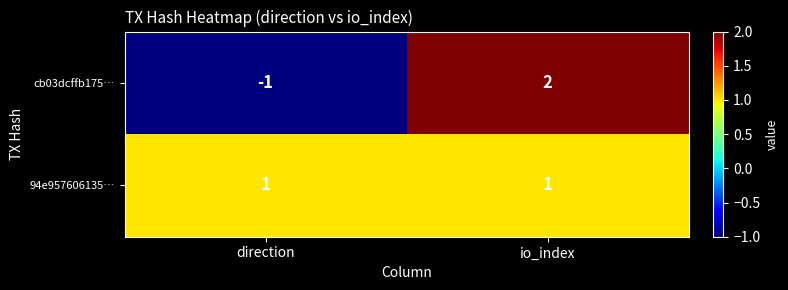

Between direction and io_index, which series saw the biggest shift?

cb03dcffb175…